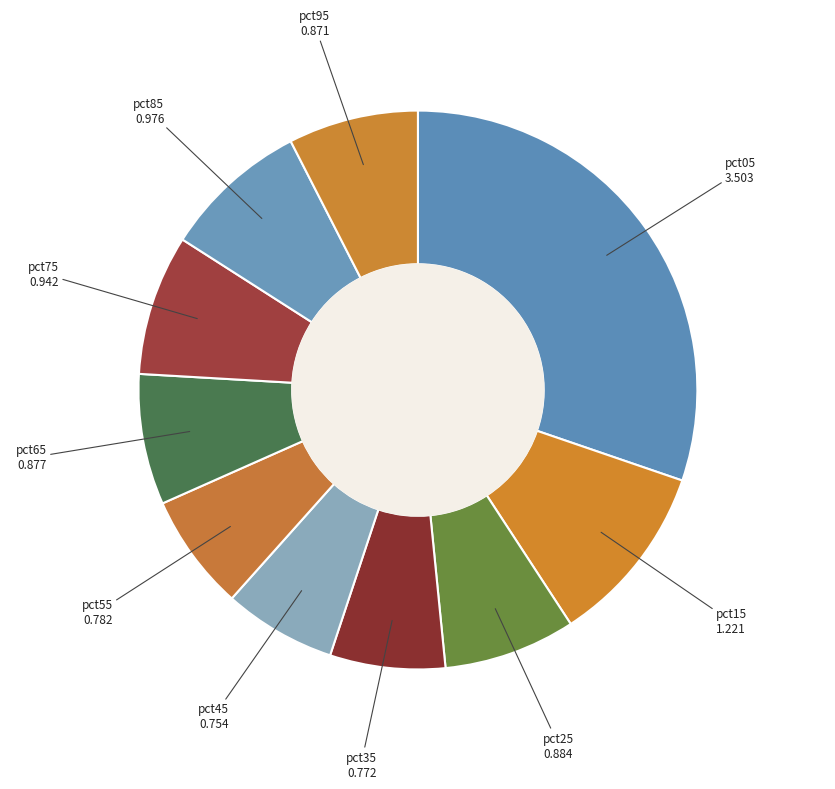

Do pct65 and pct75 together represent more than half of the pie?

No